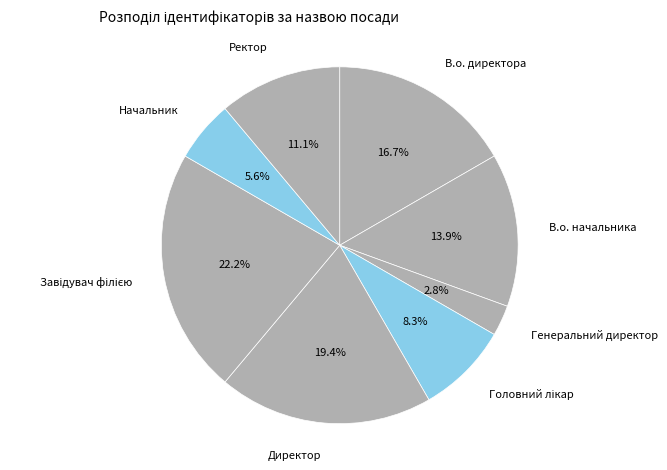

What percentage is the Ректор slice, to the nearest percent?

11%